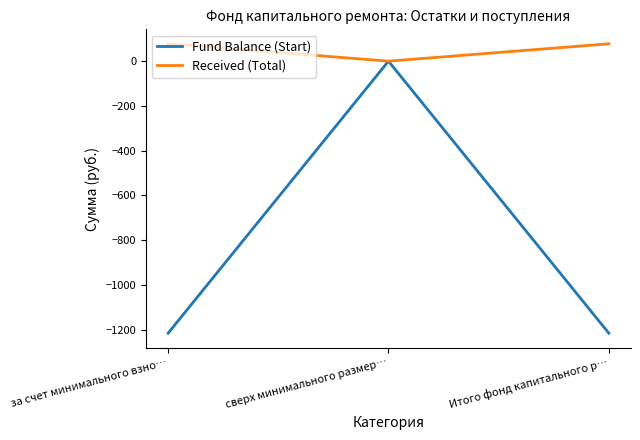

How many series are shown in this chart?

2